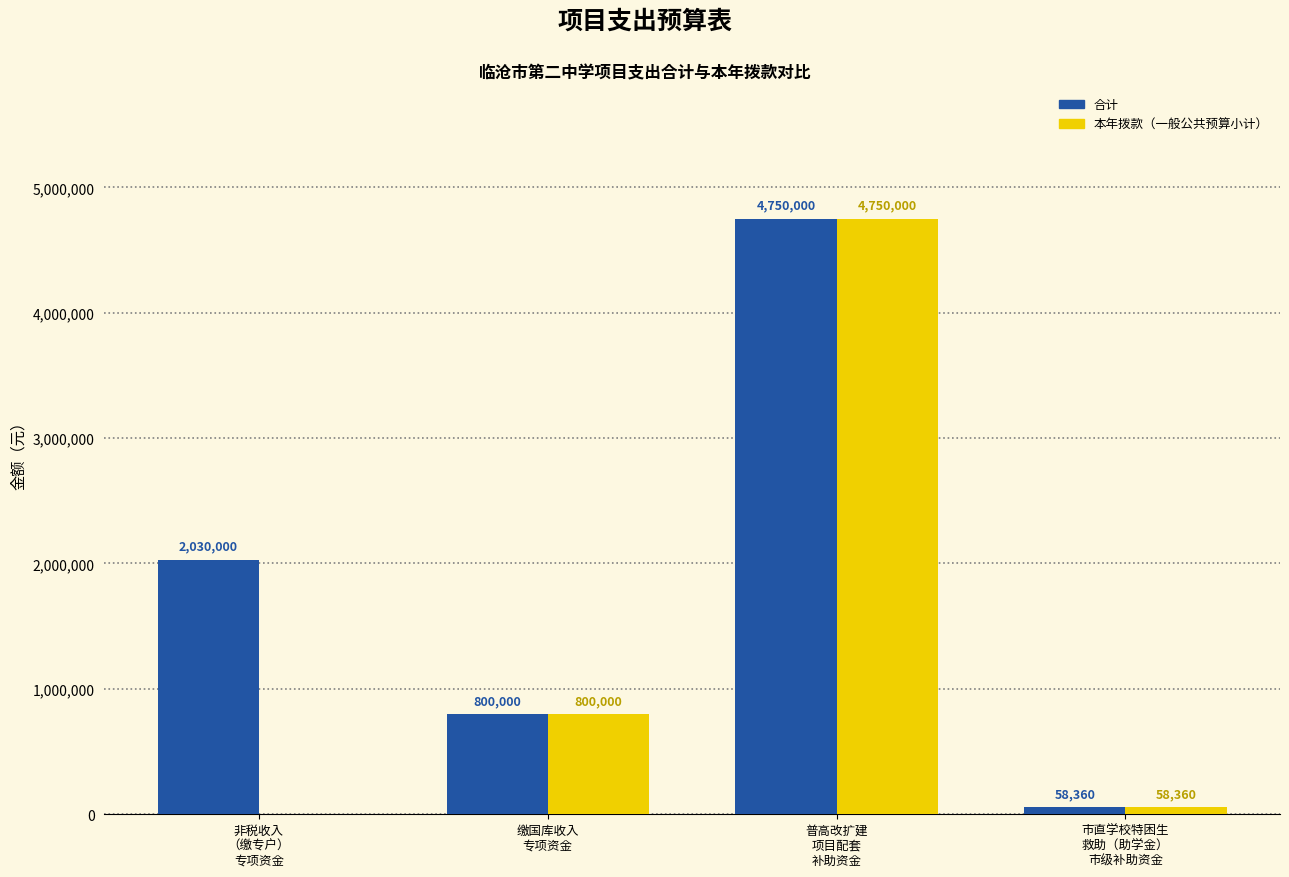

Which series has the largest total across all categories?

合计